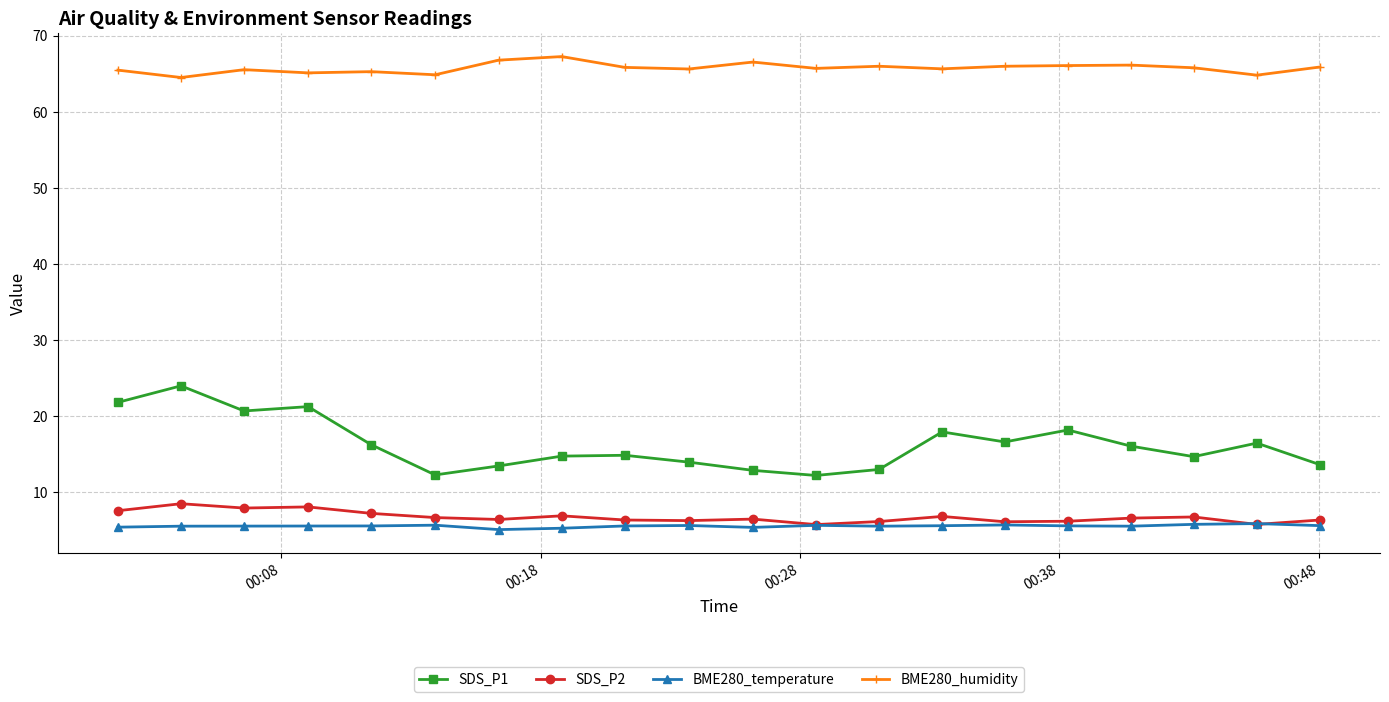

Which series has the largest total across all categories?

BME280_humidity